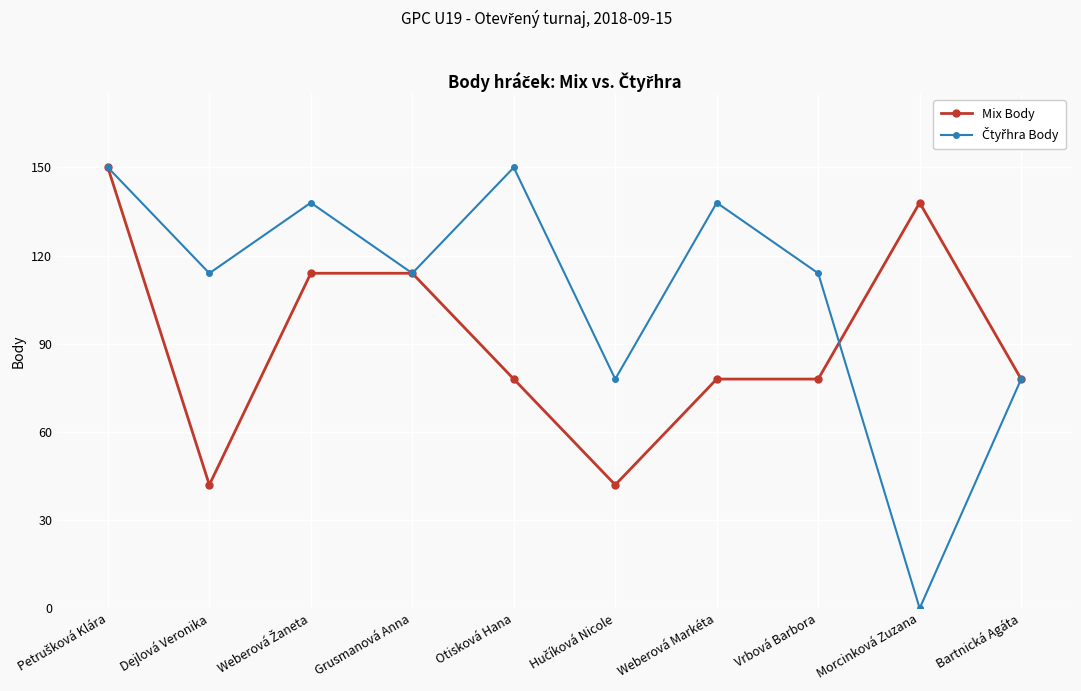

How many series are shown in this chart?

2